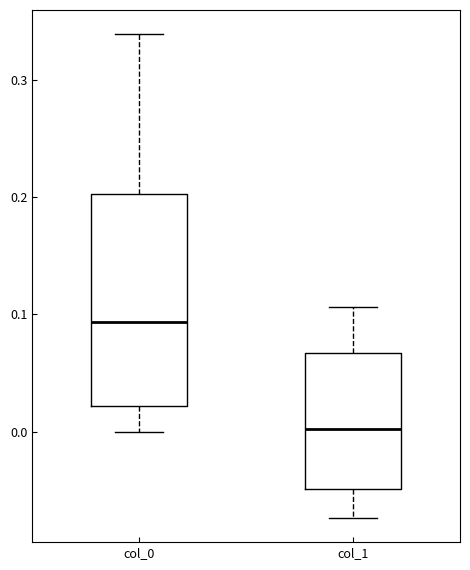

Where does the lower whisker of the box for col_1 end on the y-axis? The values are not printed on the chart, so give them approximately, as read against the axis.

-0.07